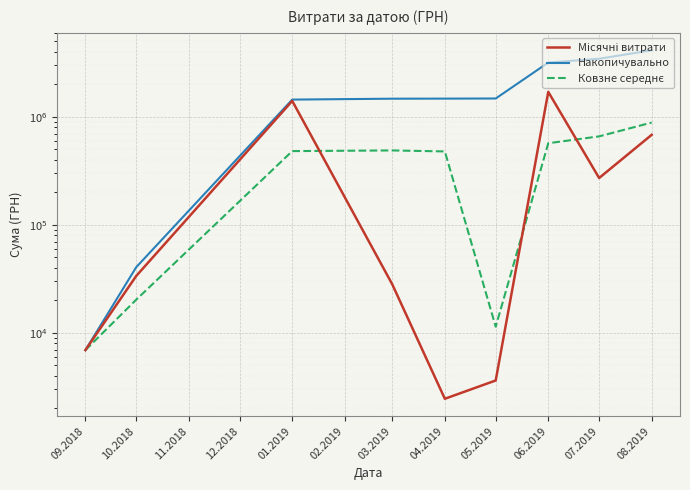

At how many categories does at least one series exceed 1177424?

7